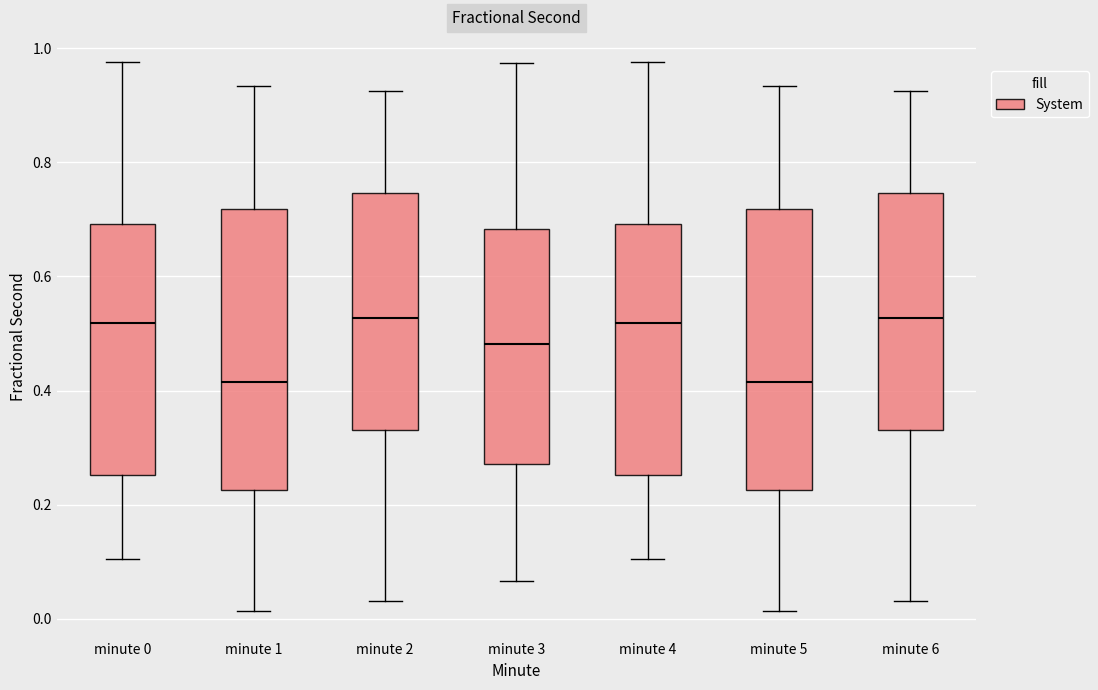

Reading left to right, read every box against the y-axis: the position of its median line, the range the box covers, and the ends of its whiskers. The values are not printed on the chart, so give them approximately, as read against the axis.

minute 0: median 0.52, box 0.26 to 0.70, whiskers 0.10 to 0.98
minute 1: median 0.42, box 0.22 to 0.72, whiskers 0.02 to 0.94
minute 2: median 0.52, box 0.34 to 0.74, whiskers 0.04 to 0.92
minute 3: median 0.48, box 0.28 to 0.68, whiskers 0.06 to 0.98
minute 4: median 0.52, box 0.26 to 0.70, whiskers 0.10 to 0.98
minute 5: median 0.42, box 0.22 to 0.72, whiskers 0.02 to 0.94
minute 6: median 0.52, box 0.34 to 0.74, whiskers 0.04 to 0.92